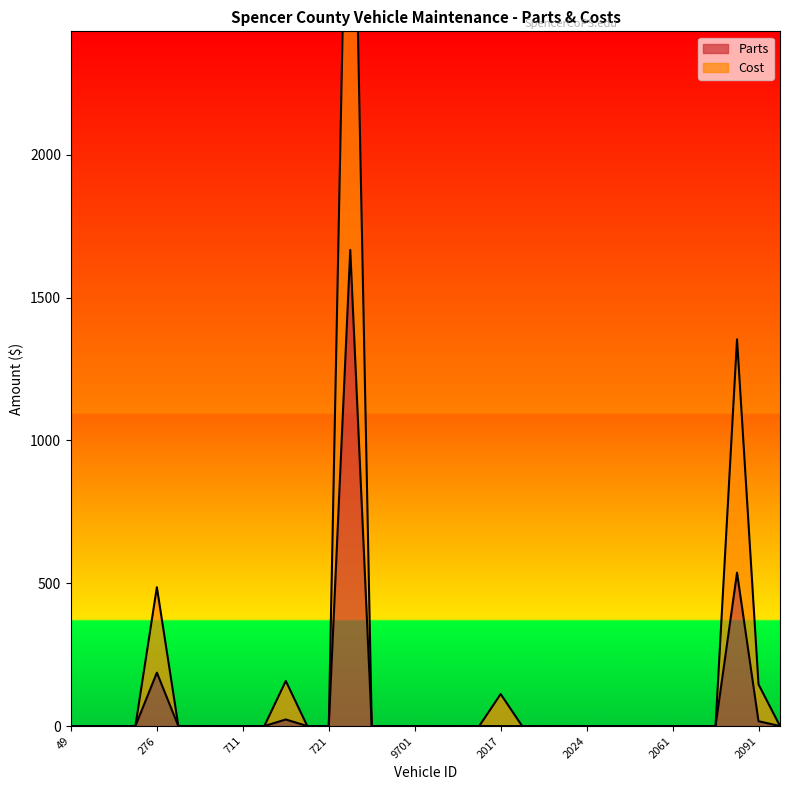

What is the difference between the maximum and second lowest values in the Parts series?

1667